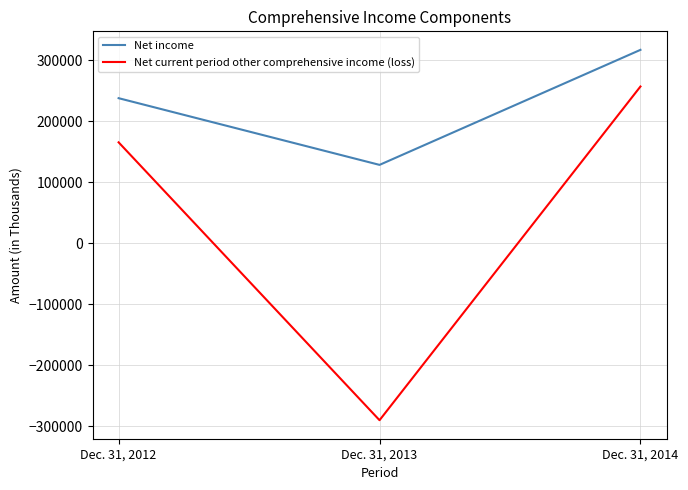

Reading left to right, what are all the values shown in this chart?

Net income: Dec. 31, 2012=238114	Dec. 31, 2013=128742	Dec. 31, 2014=317369
Net current period other comprehensive income (loss): Dec. 31, 2012=165717	Dec. 31, 2013=-289945	Dec. 31, 2014=257264